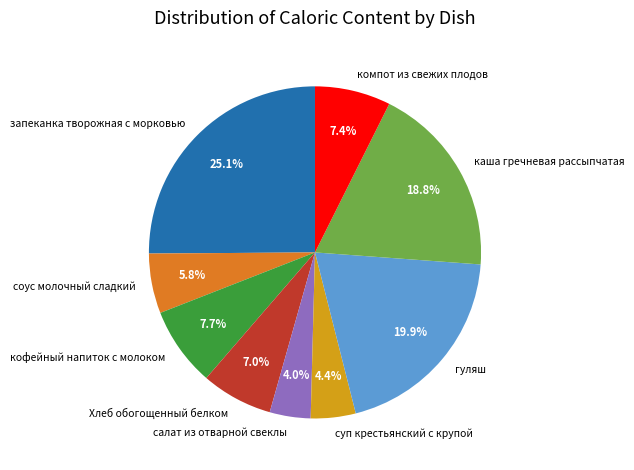

To the nearest percent, what is the average slice percentage?

11%